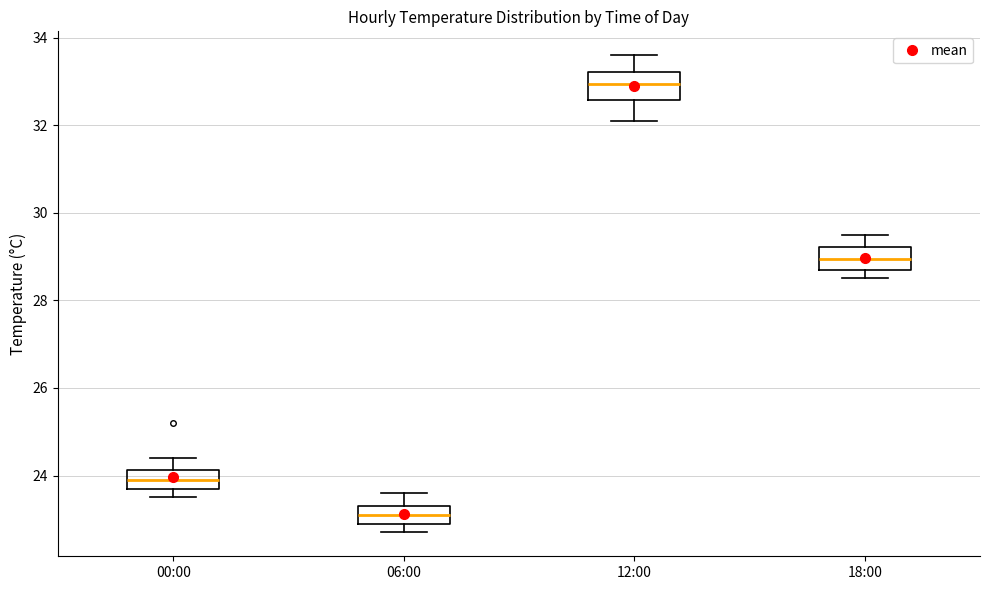

Reading left to right, read every box against the y-axis: the position of its median line, the range the box covers, and the ends of its whiskers. The values are not printed on the chart, so give them approximately, as read against the axis.

00:00: median 24.0, box 23.8 to 24.2, whiskers 23.6 to 24.4
06:00: median 23.2, box 23.0 to 23.4, whiskers 22.8 to 23.6
12:00: median 33.0, box 32.6 to 33.2, whiskers 32.2 to 33.6
18:00: median 29.0, box 28.8 to 29.2, whiskers 28.6 to 29.6